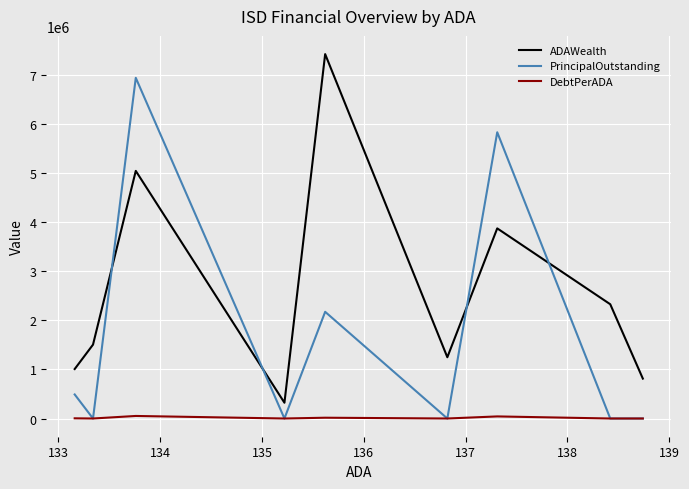

Count the number of categories in the chart.

9